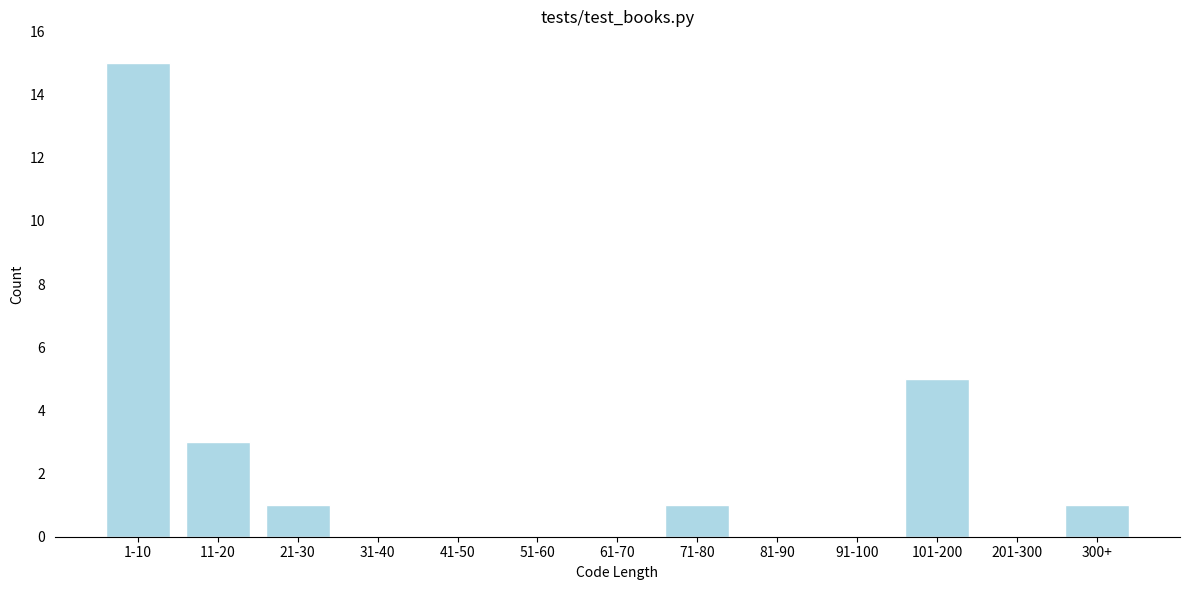

Reading left to right, extract all data points from this chart.

1-10=15	11-20=3	21-30=1	31-40=0	41-50=0	51-60=0	61-70=0	71-80=1	81-90=0	91-100=0	101-200=5	201-300=0	300+=1